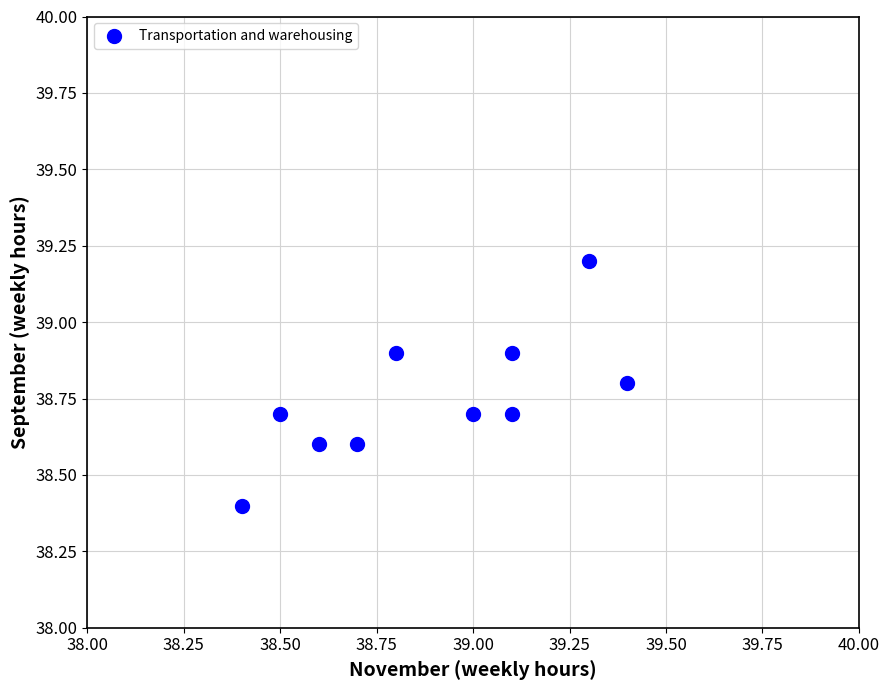

What is the range of X values (max minus min)?

1.0